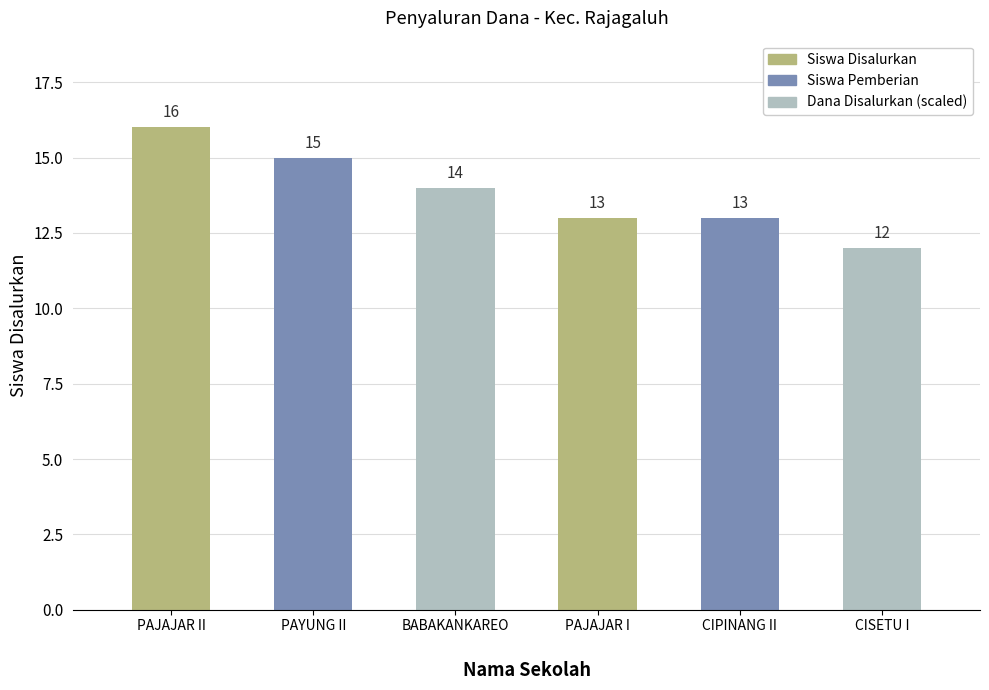

Reading right to left, extract all data points from this chart.

12	13	13	14	15	16